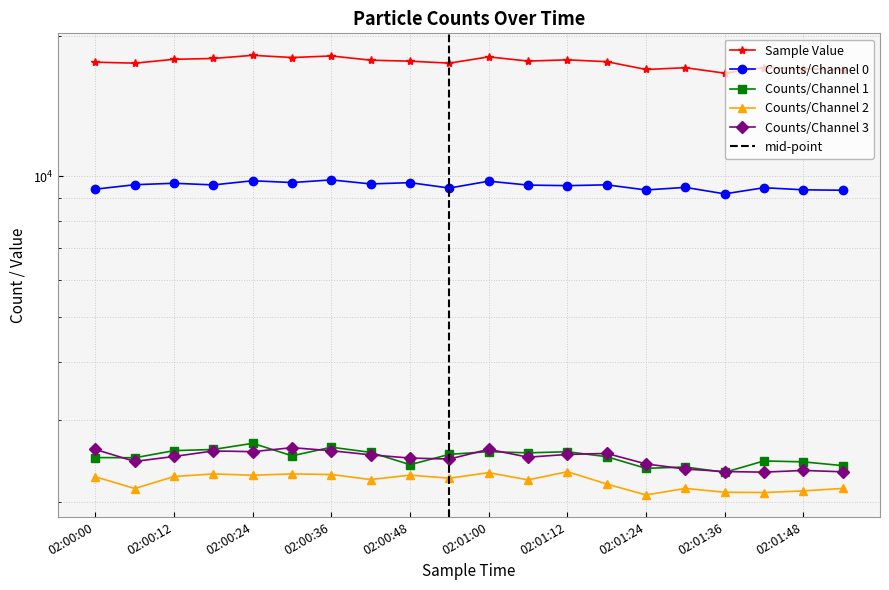

True or false: Counts/Channel 0 has more than 1 points higher than both neighbors.

True